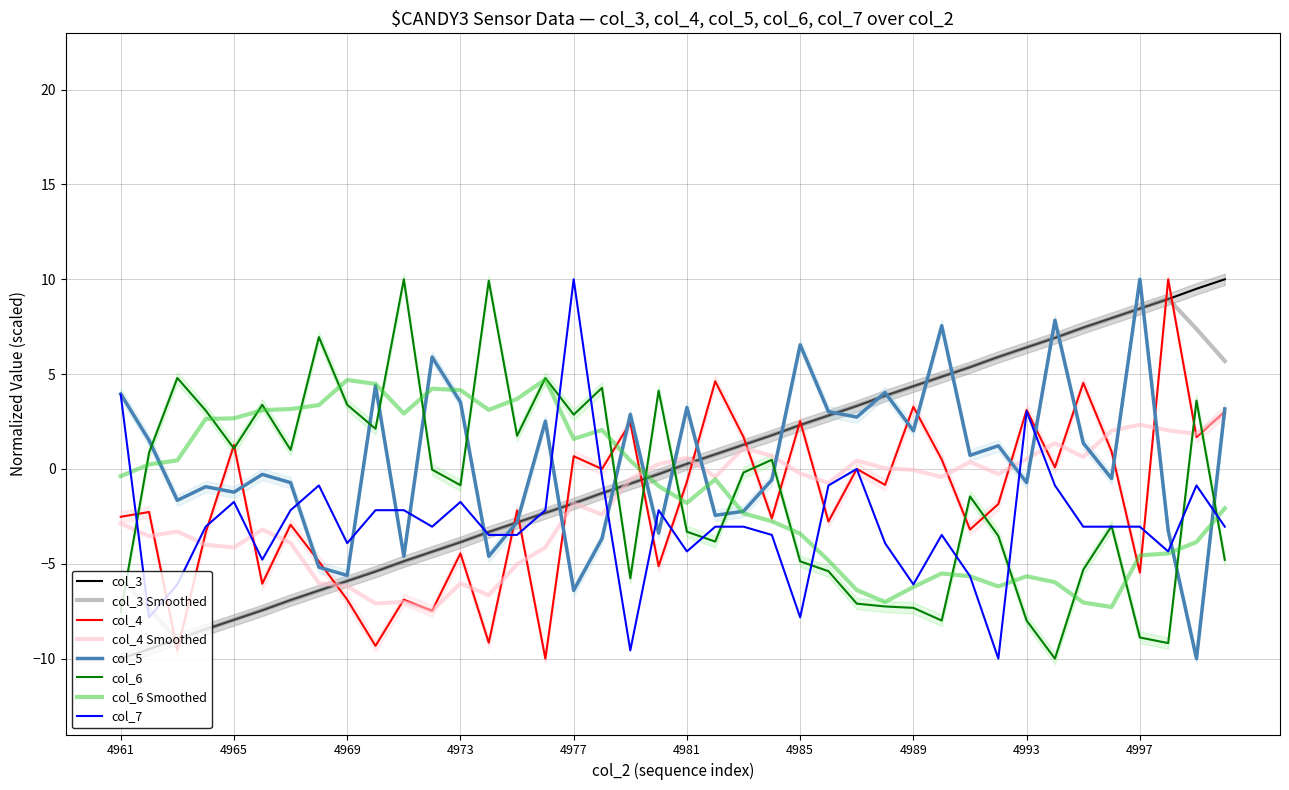

What is the difference between the highest and lowest values at 4994?

17.8